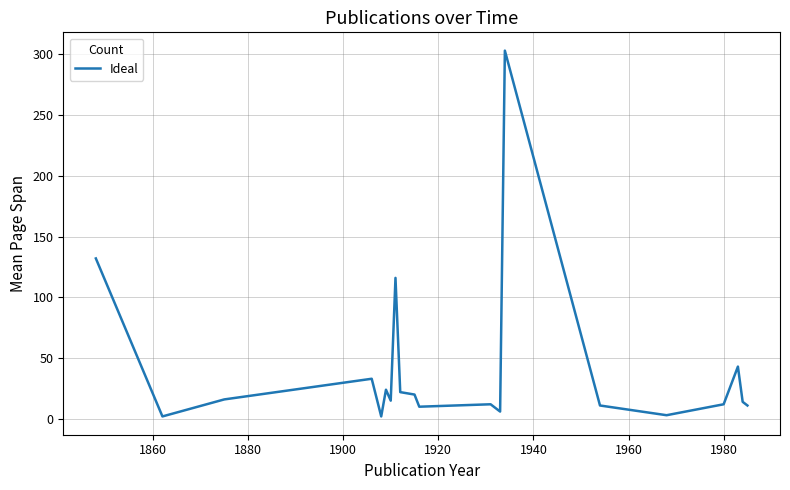

What is the maximum value shown in the chart?

303